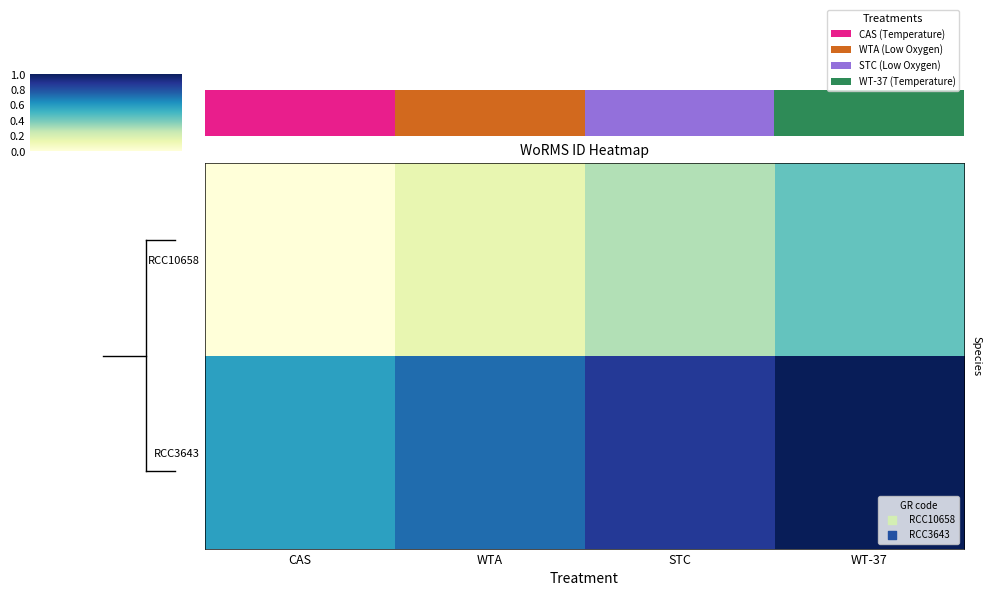

How many categories are shown in the chart?

4